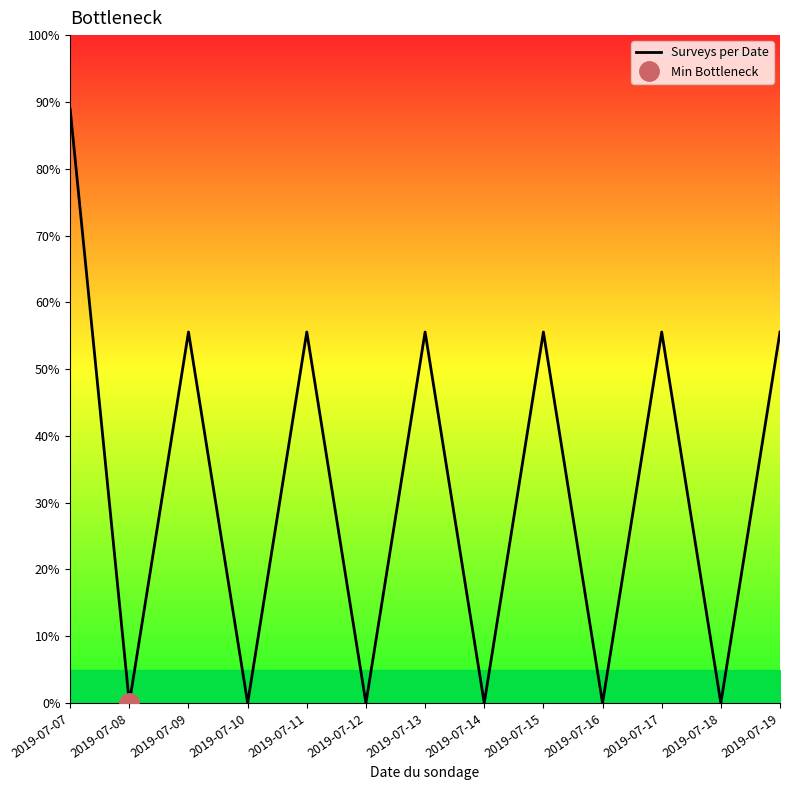

How many lines are shown in the chart?

1